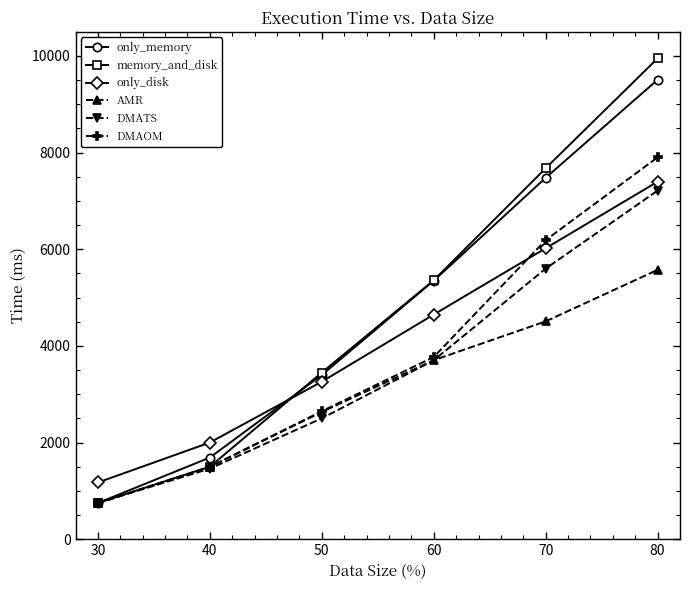

What is the minimum value shown in the chart?

743.4